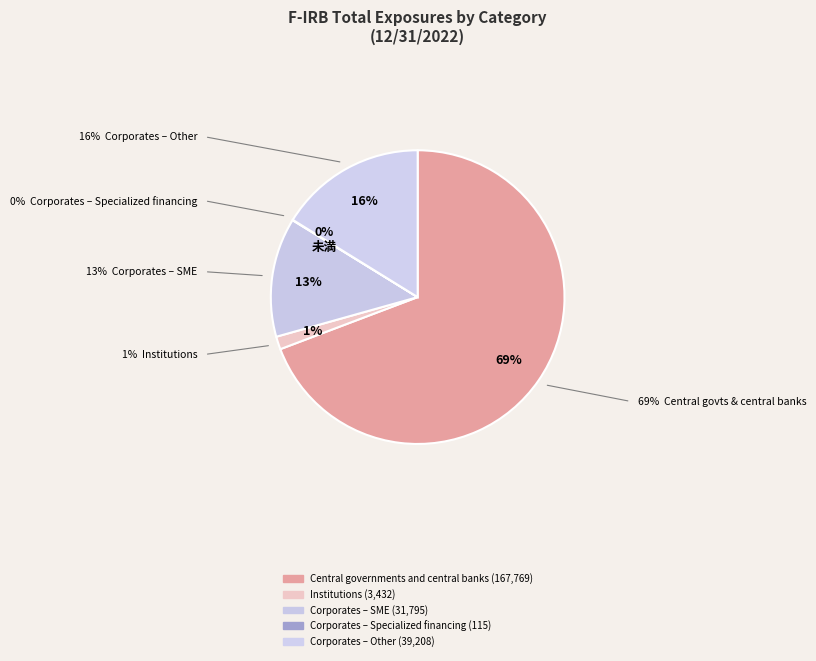

True or false: Central governments and central banks accounts for 69% of the total.

True